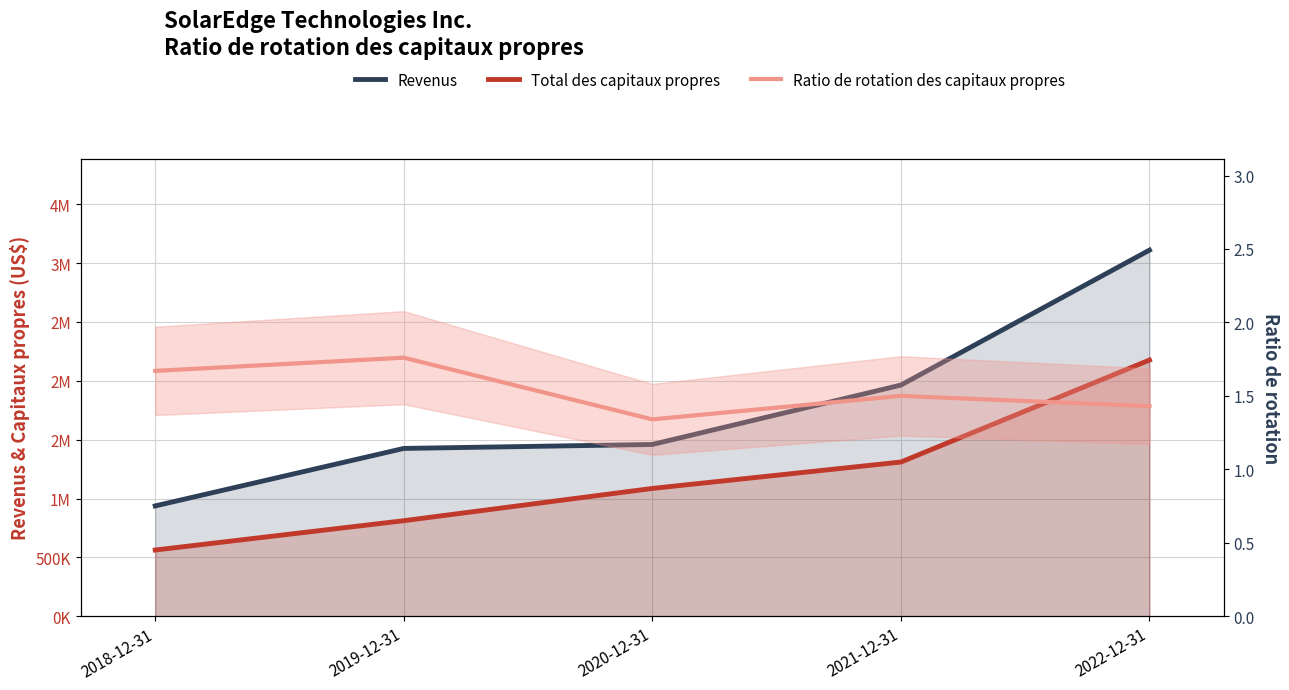

Where is Total des capitaux propres nearest to the value 1369387?

2021-12-31